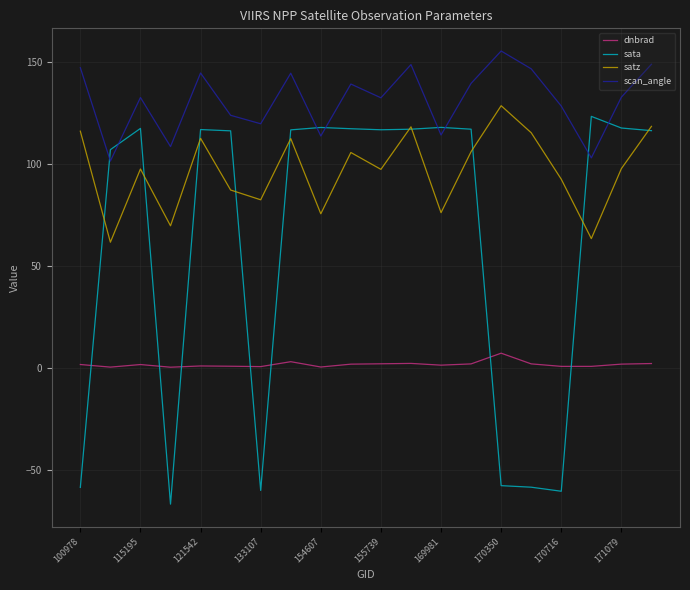

What is the smallest value displayed?

-66.6